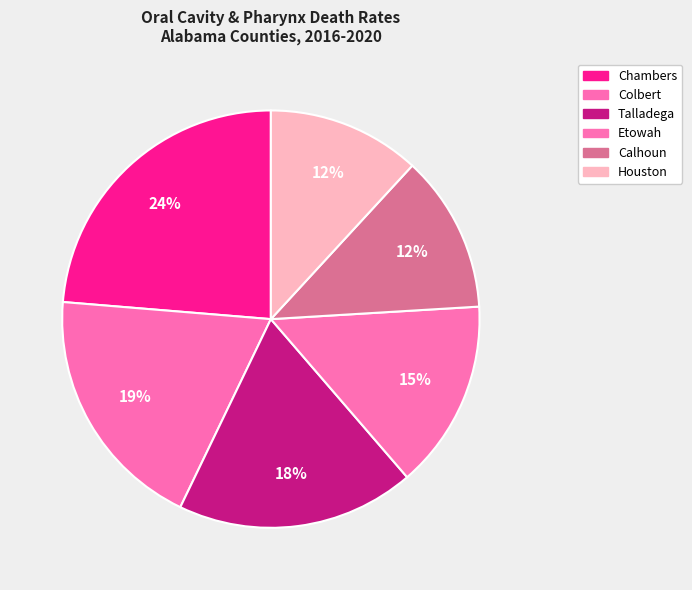

How many slices are in this pie chart?

6